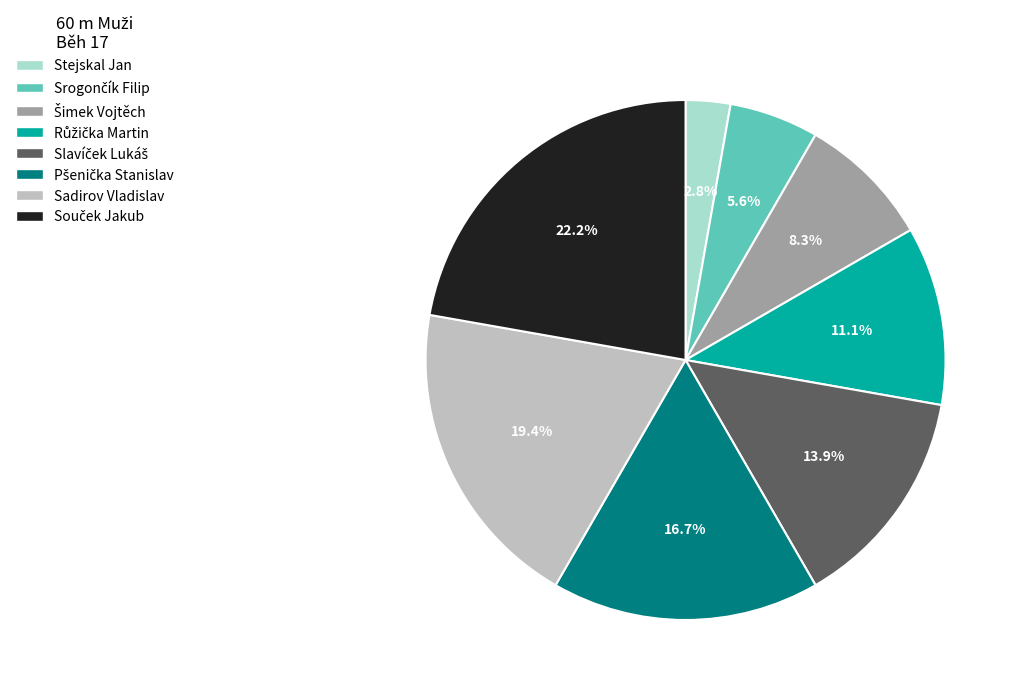

Does any single category account for the majority?

No